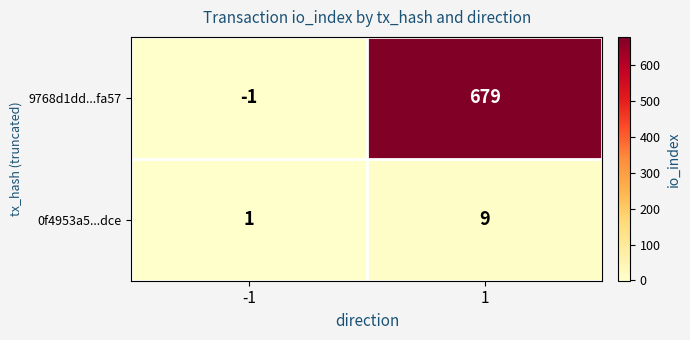

What is the sum of the 0f4953a5...dce values at 1 and -1?

10